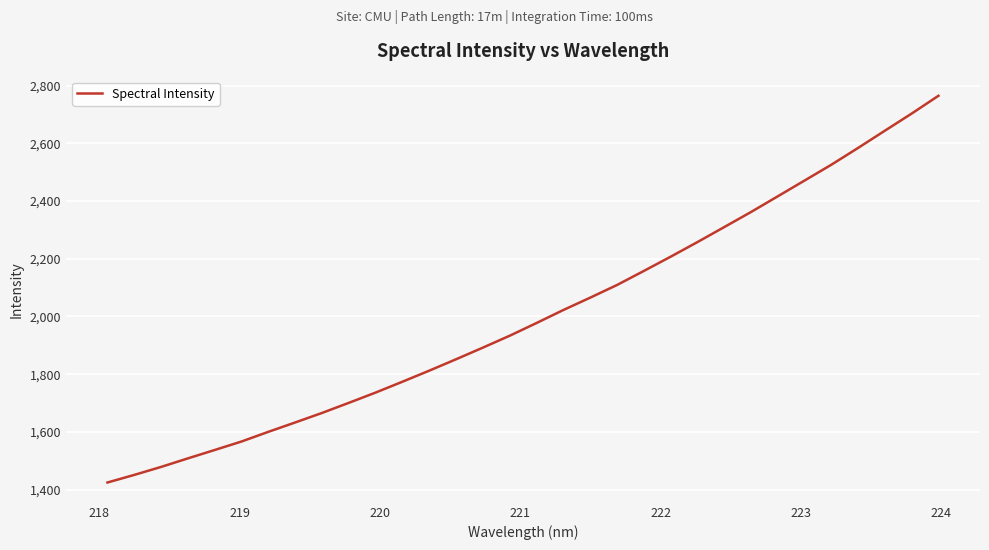

What is the difference between the maximum and minimum values?

1340.3